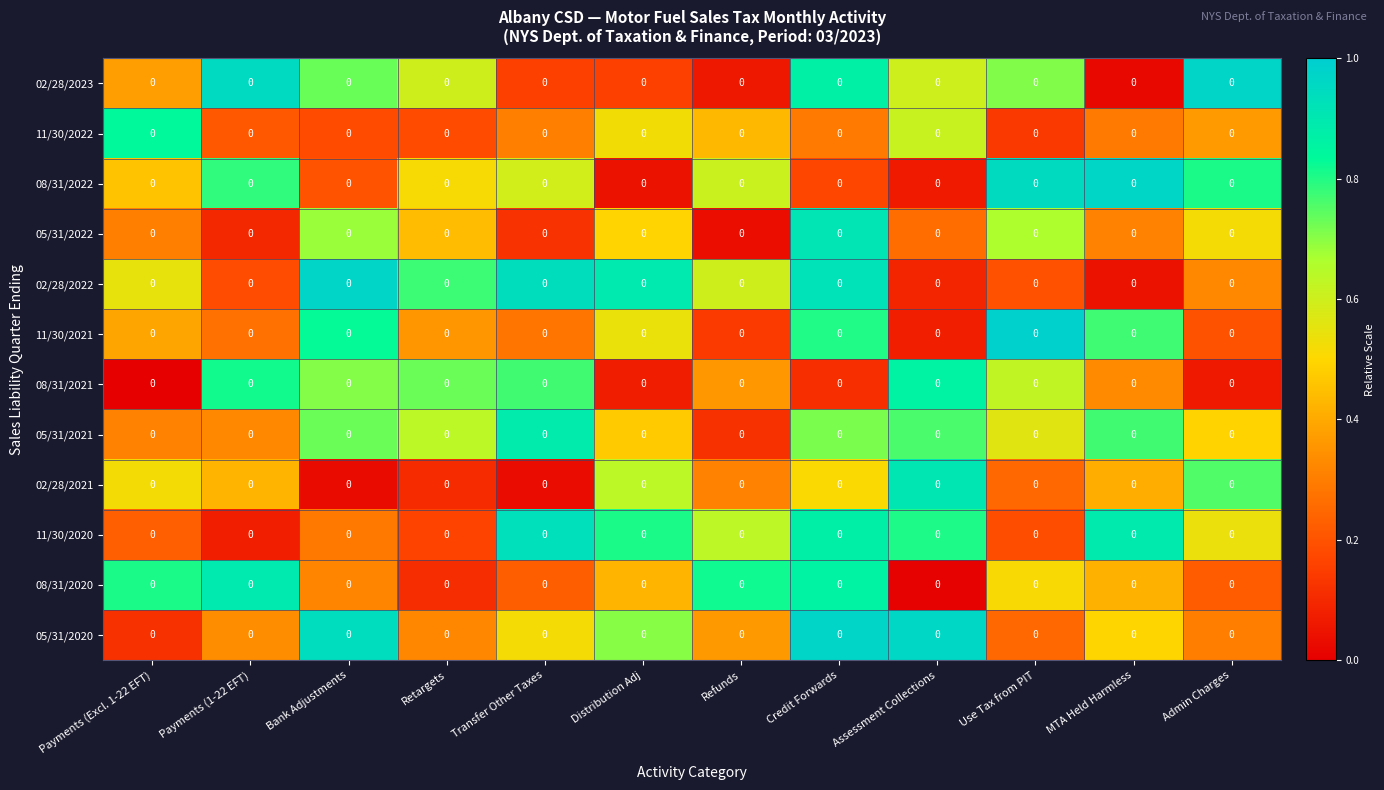

Is the value of 08/31/2022 at Distribution Adj greater than the value of 11/30/2021 at Admin Charges?

No